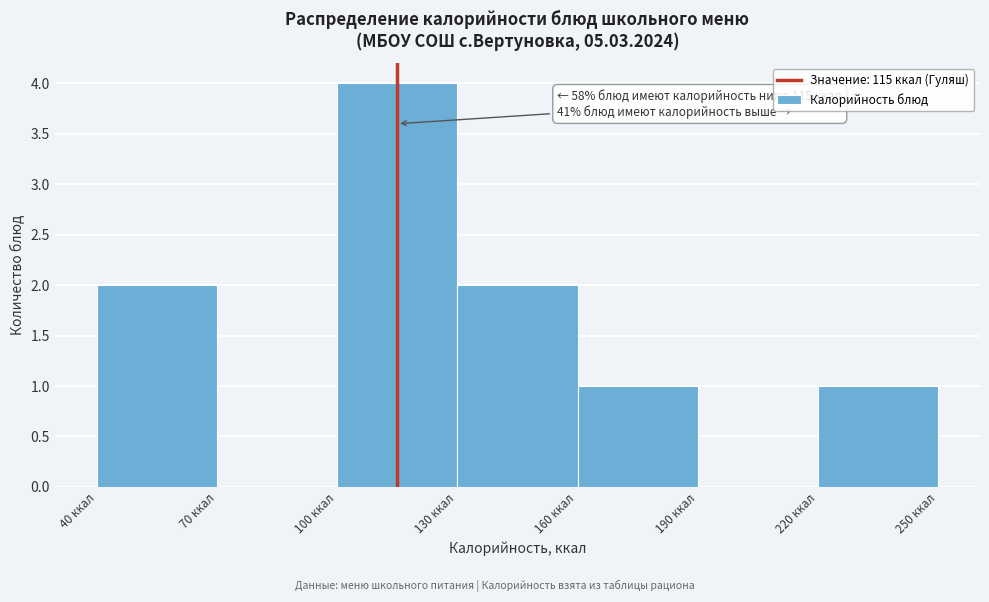

Over which range of the x-axis is the bar tallest?

100 to 130